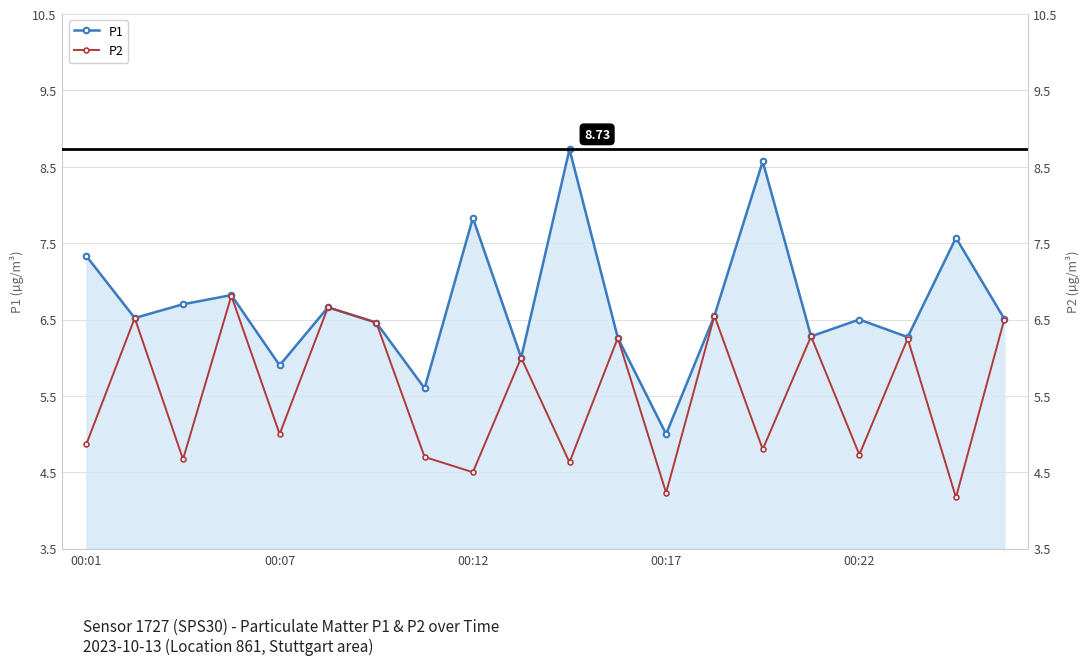

What is the highest value of the P2 series?

6.8